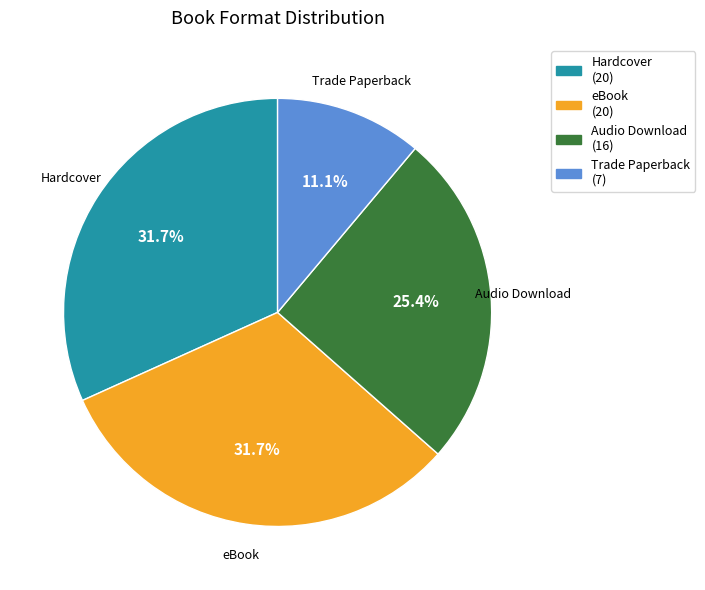

Approximately how many times larger is the value at Trade Paperback compared to Audio Download?

0.4